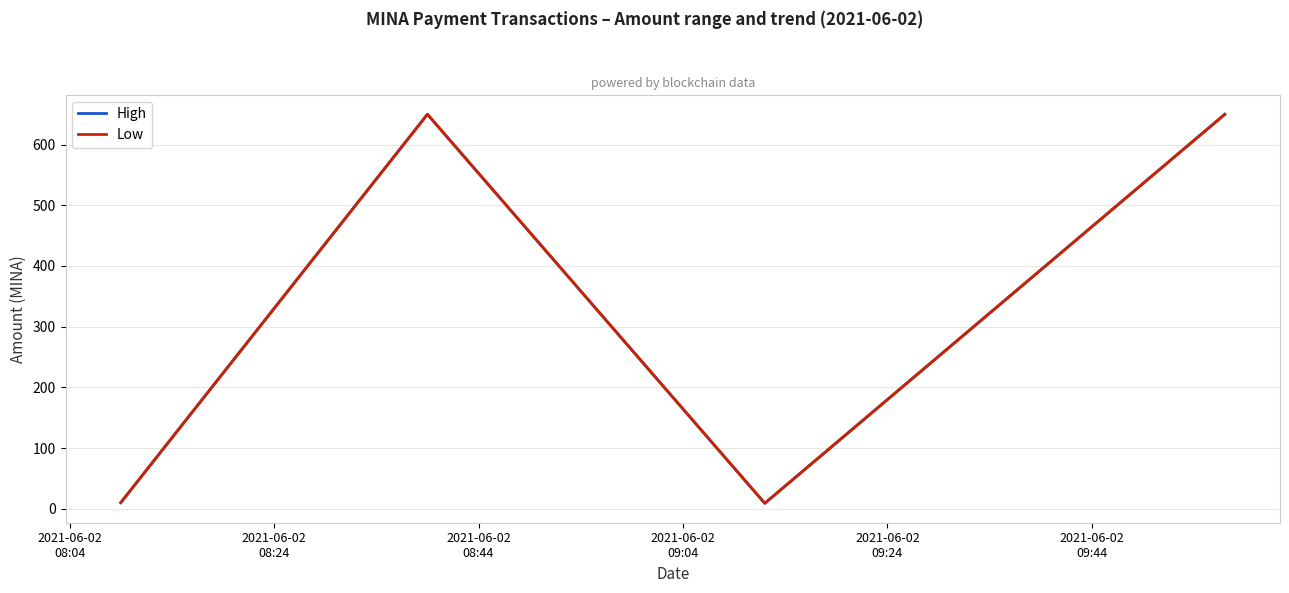

Which series has the largest range (max minus min)?

High